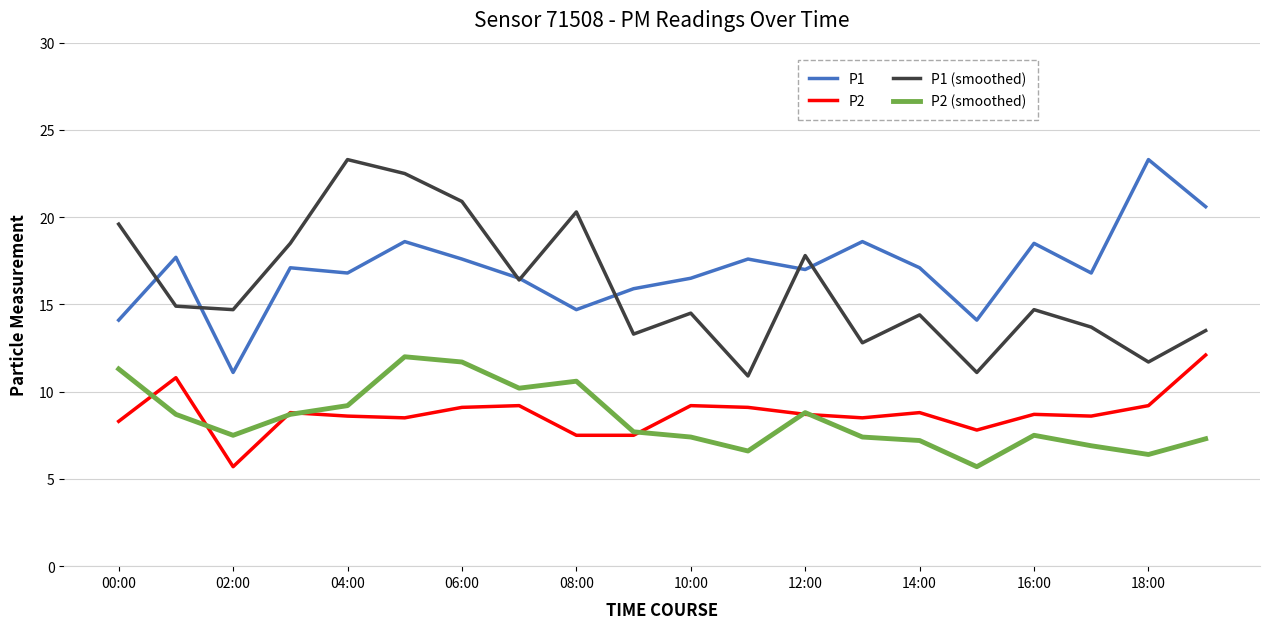

True or false: P1 and P2 (smoothed) intersect in this chart.

False